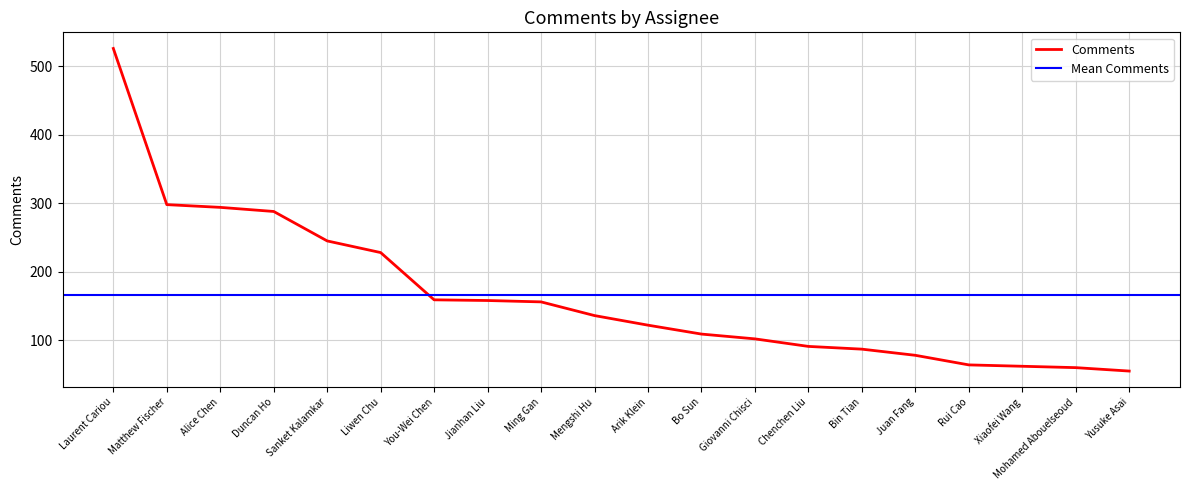

Is this an area chart (filled region under the line)?

No